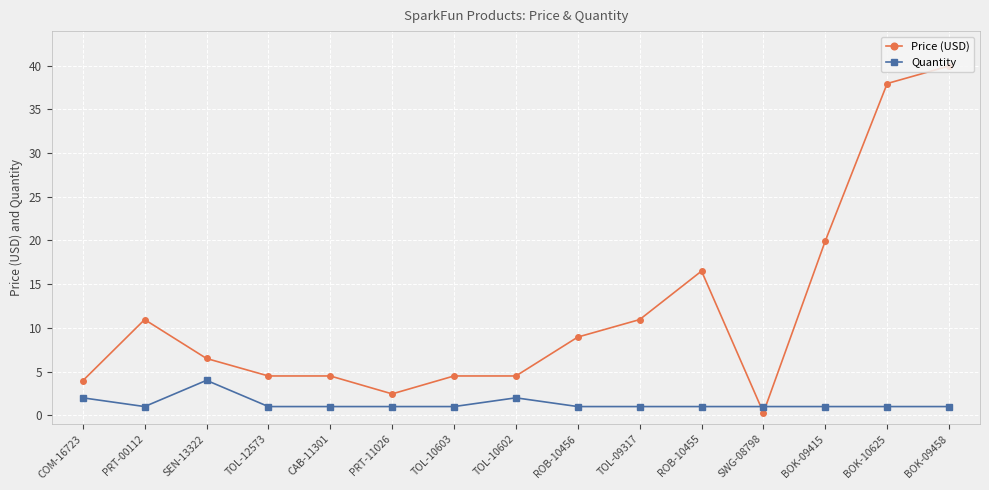

Count the number of data series in this chart.

2